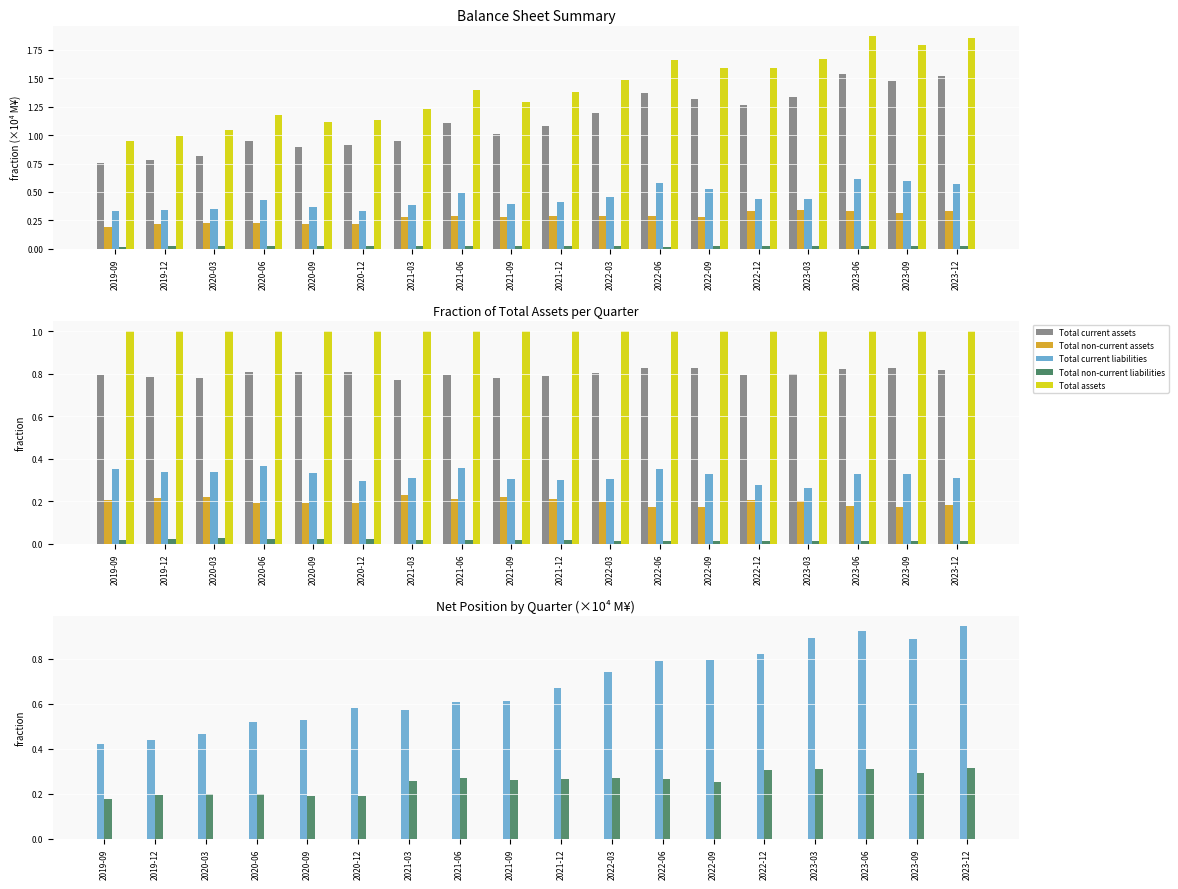

Rank the series at 2023-09 from lowest to highest value.

Total non-current liabilities, Total non-current assets, Total current liabilities, Total current assets, Total assets